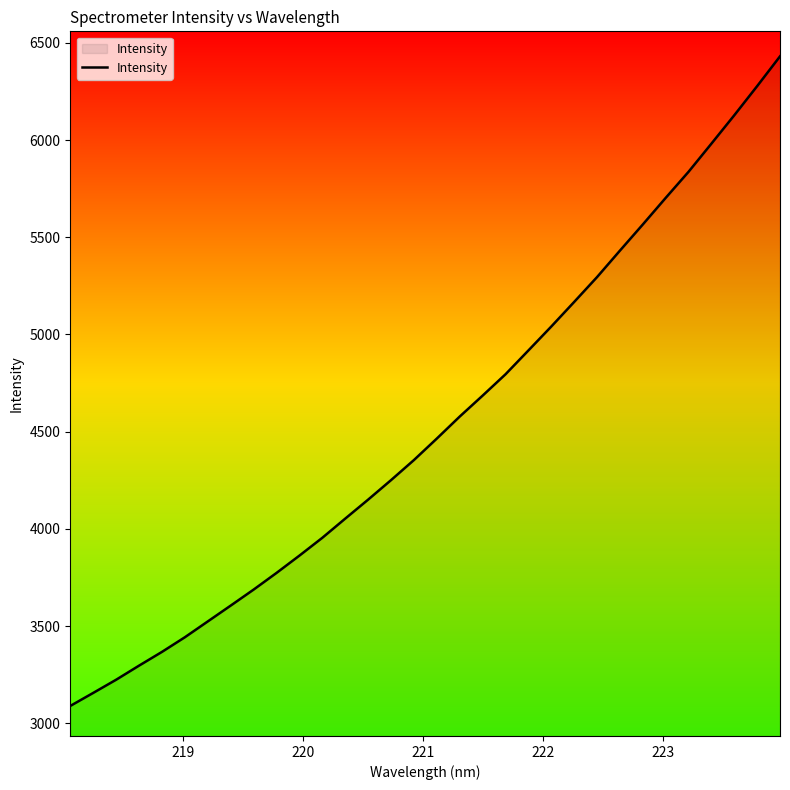

True or false: there are more than 2 points higher than both neighbors.

False